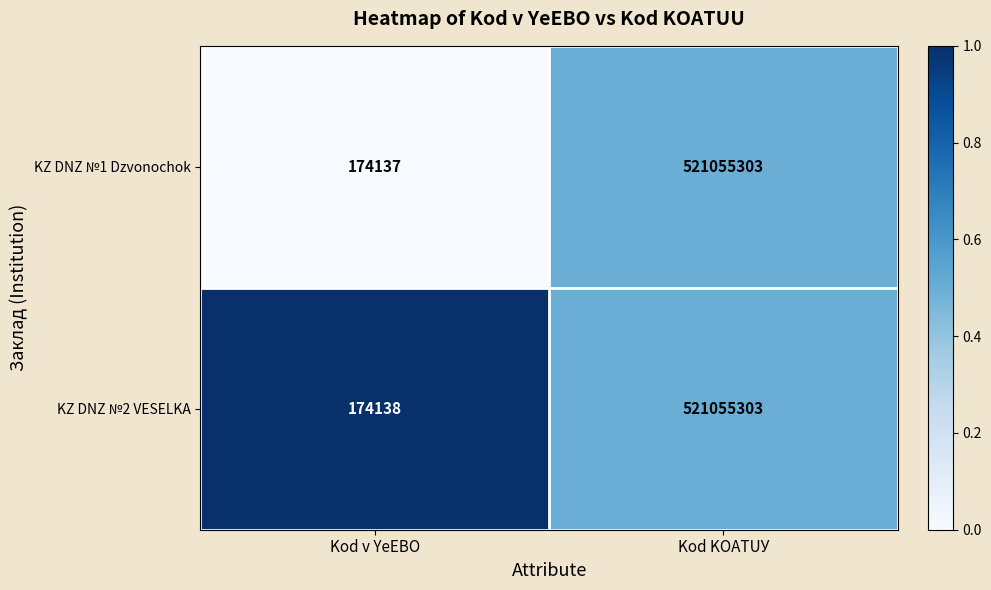

Which series changed the most between Kod v YeEBO and Kod KOATUУ?

KZ DNZ №1 Dzvonochok